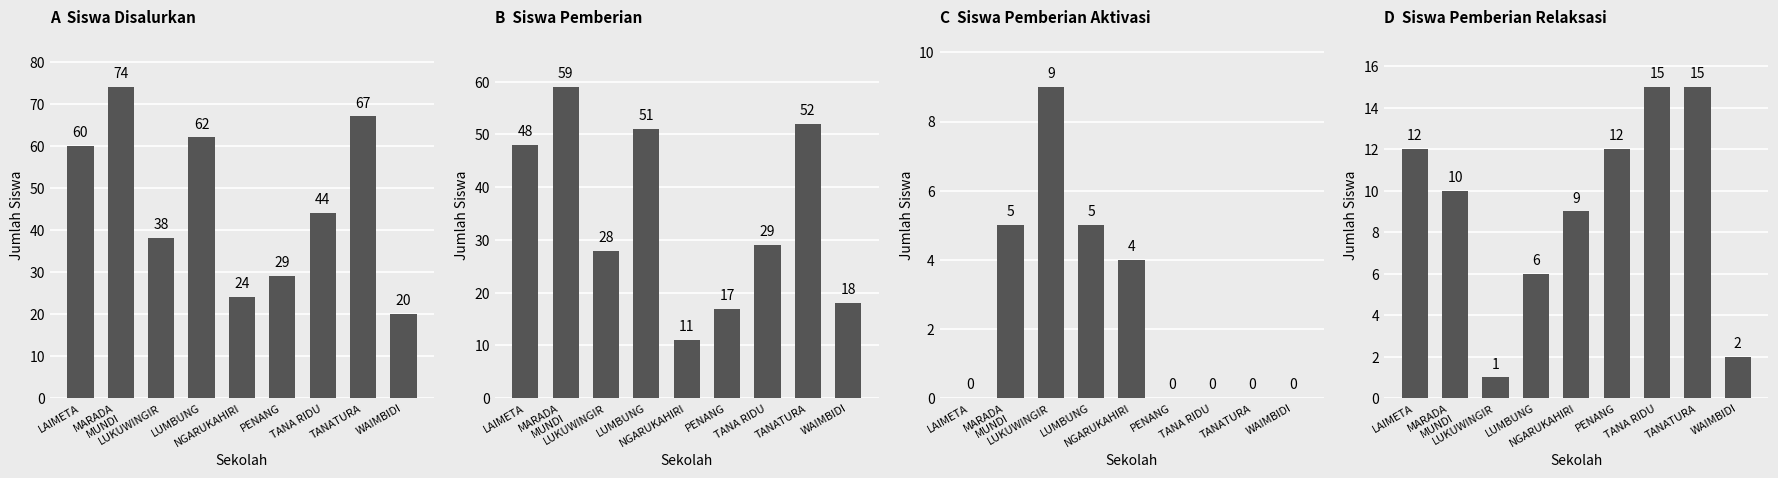

What is the average value of the Siswa Disalurkan series?

46